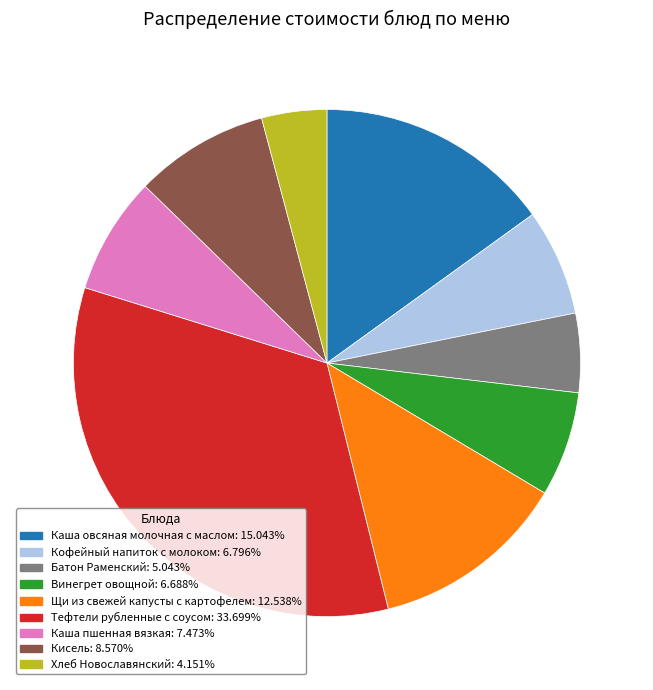

Do Щи из свежей капусты с картофелем and Каша овсяная молочная с маслом together represent more than half of the pie?

No